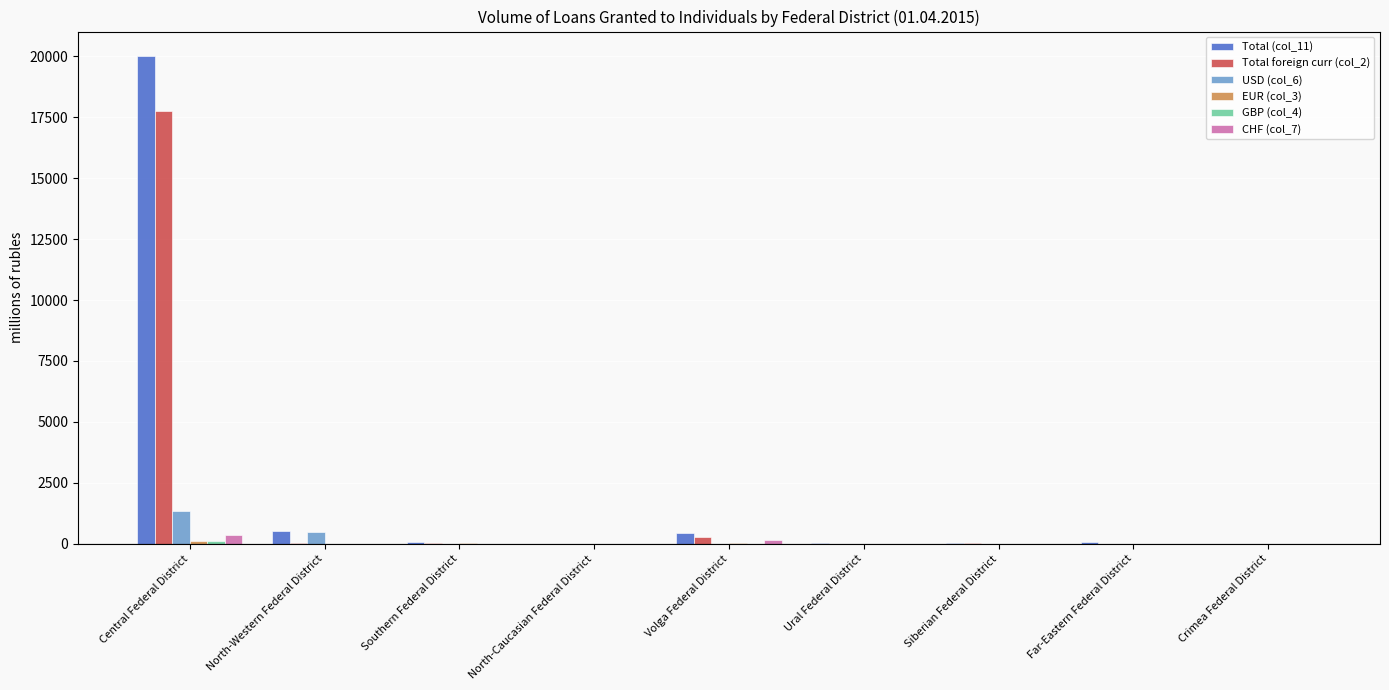

What is the sum of the CHF (col_7) values at Siberian Federal District and Far-Eastern Federal District?

9